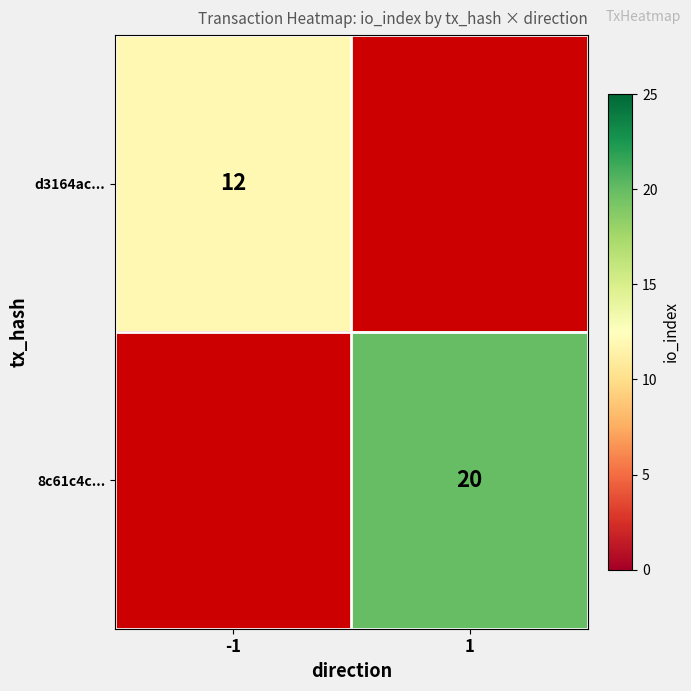

How many distinct data groups are displayed?

2